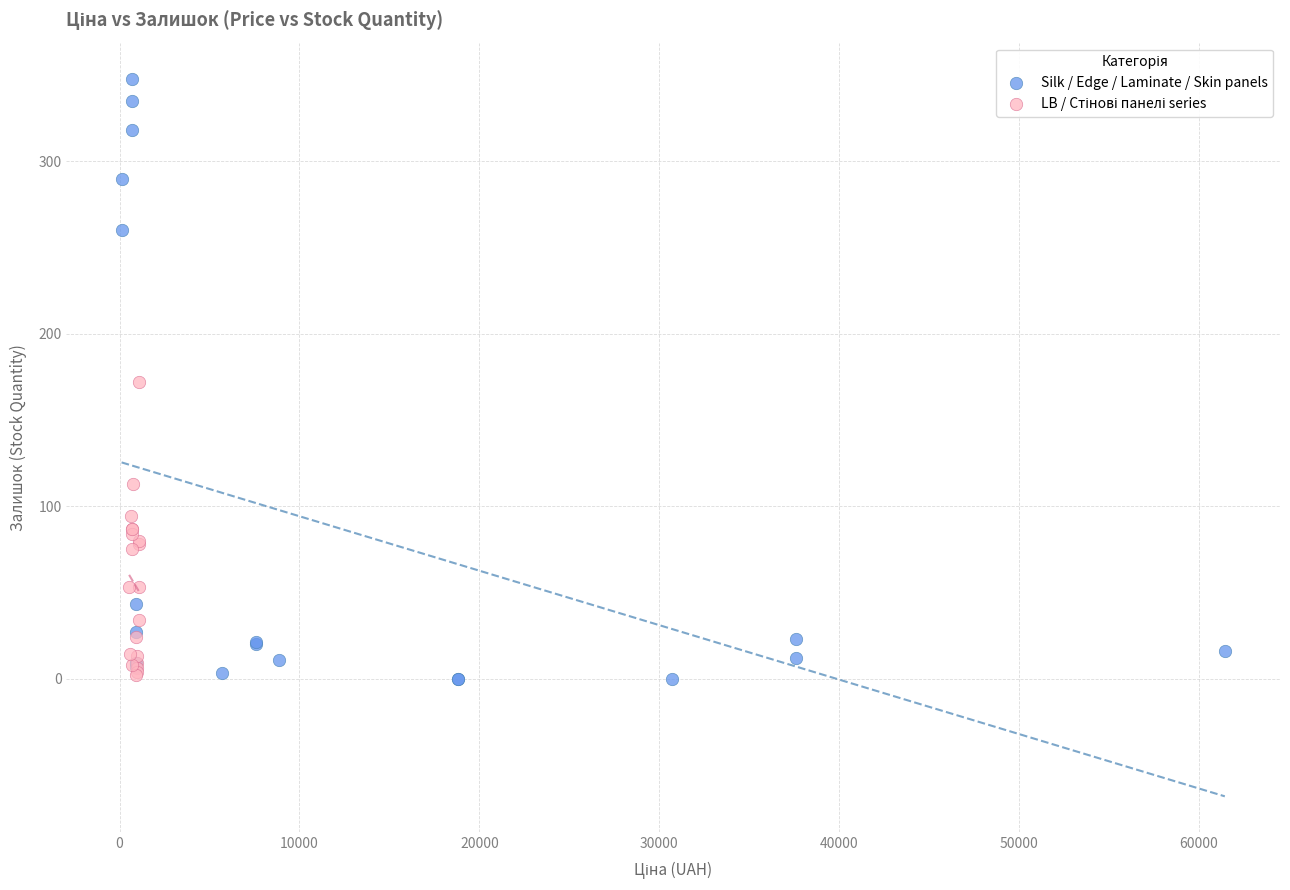

Which series reaches the maximum Y coordinate?

Silk / Edge / Laminate / Skin panels